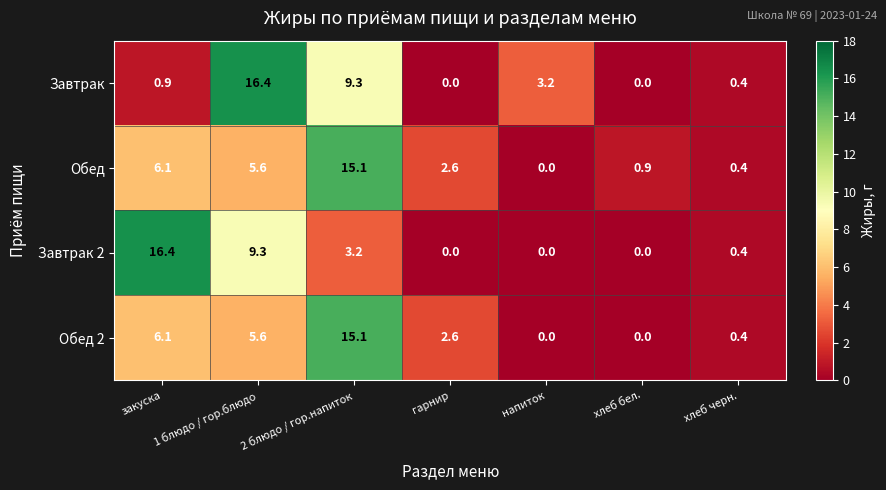

What is the spread (max minus min) of values at хлеб бел.?

0.9